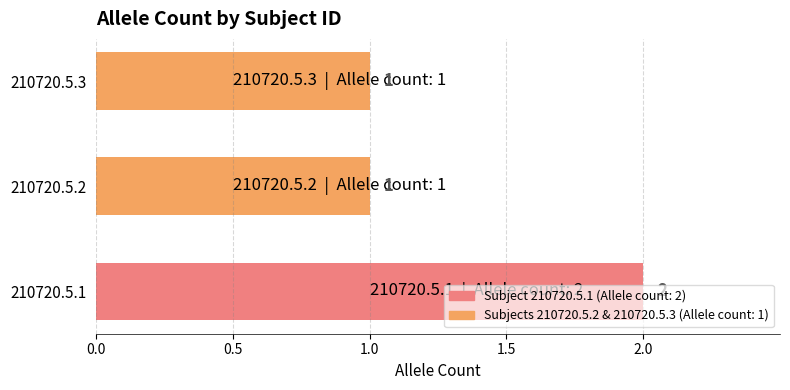

What is the sum of the values at 210720.5.2 and 210720.5.1?

3